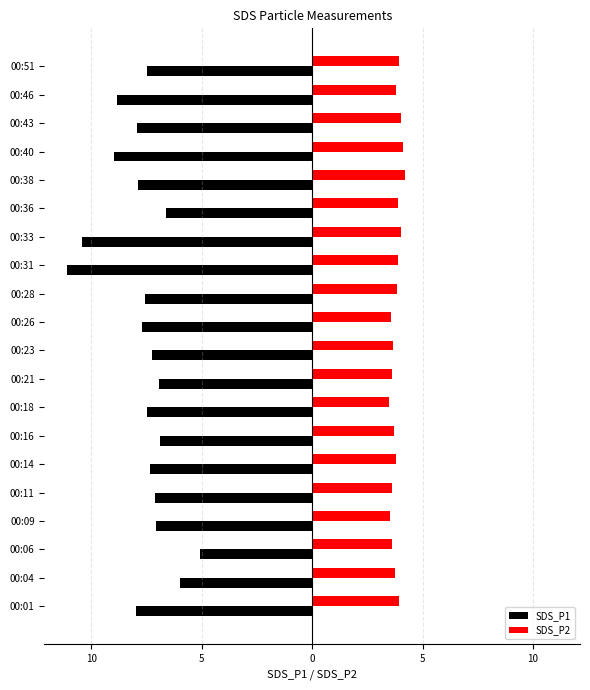

What are all the series names shown in the legend?

SDS_P1, SDS_P2